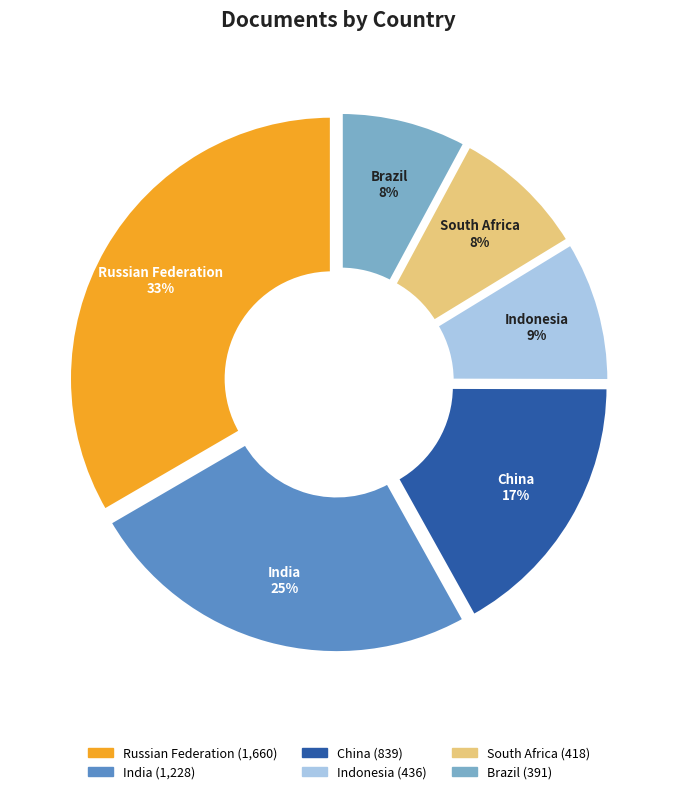

To the nearest percent, what is the combined percentage of India and Brazil?

33%